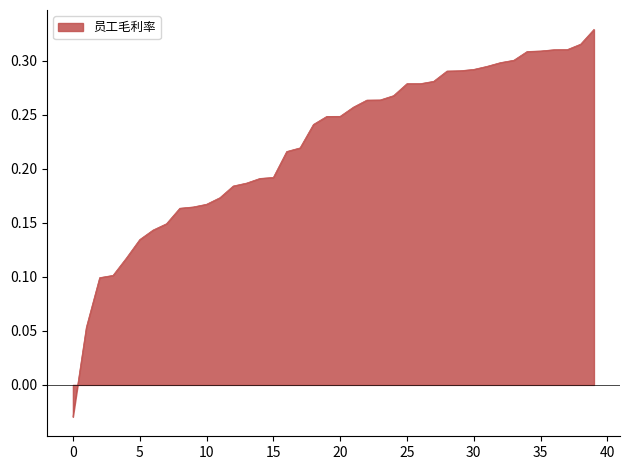

How many values exceed 0?

39